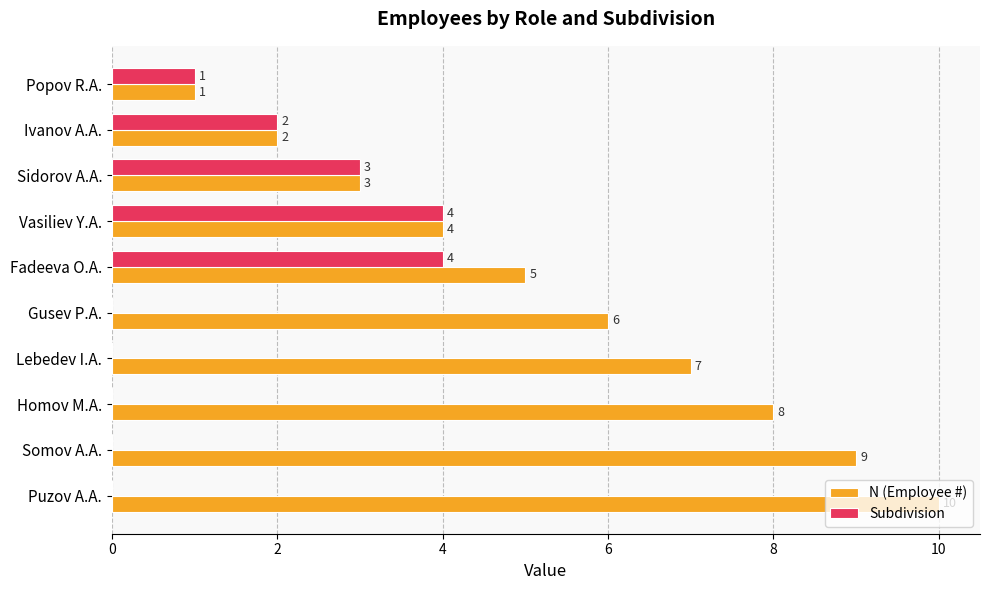

What is the greatest value displayed?

10